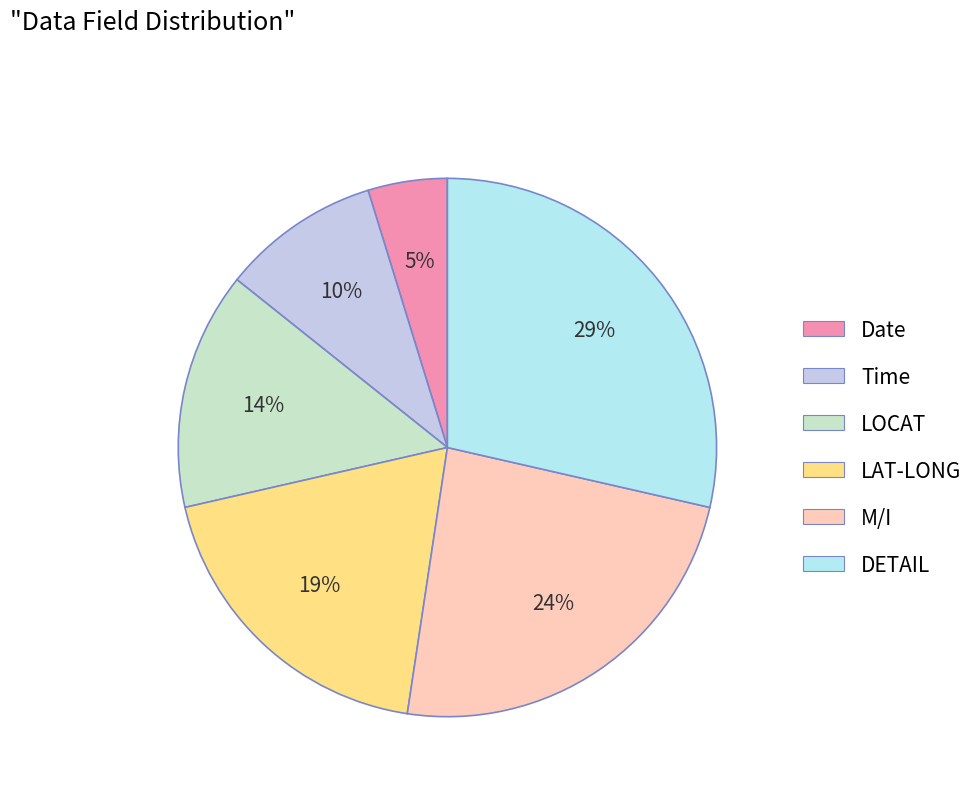

Which slice is the smallest?

Date